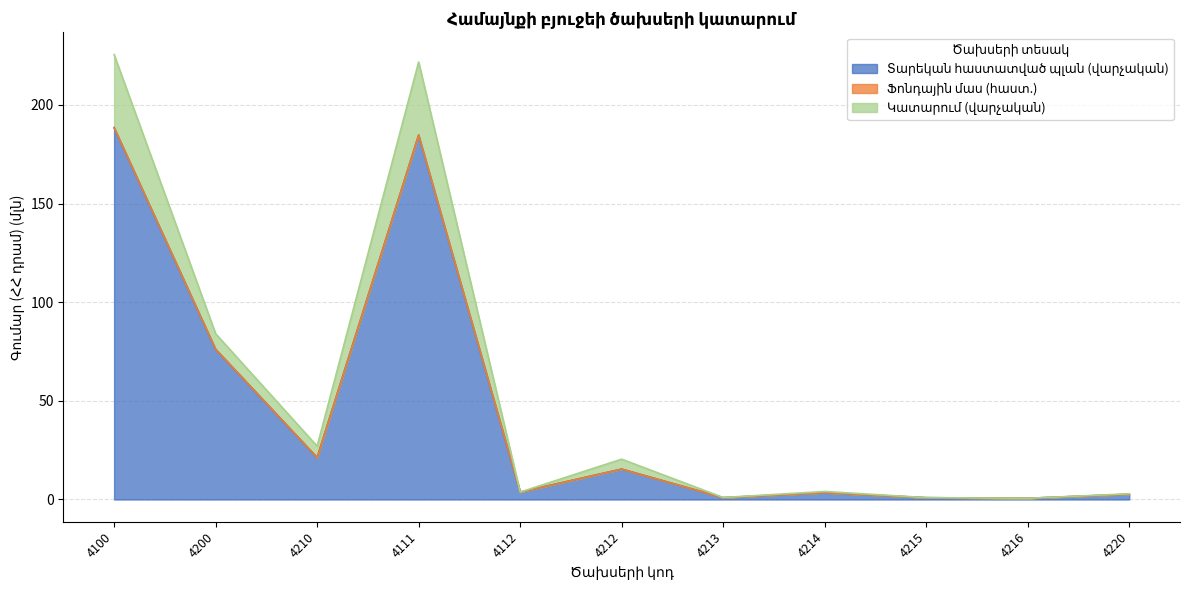

What is the label of the 11th point from the left?

4220